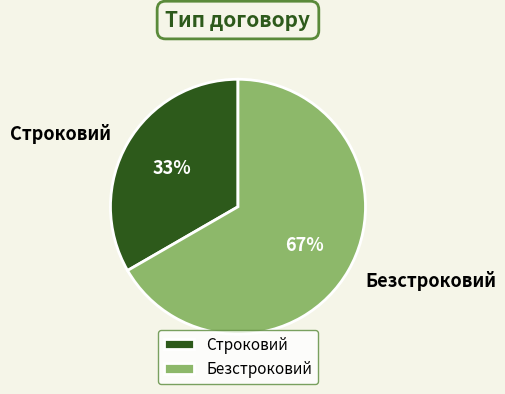

What is the largest slice in the pie chart?

Безстроковий